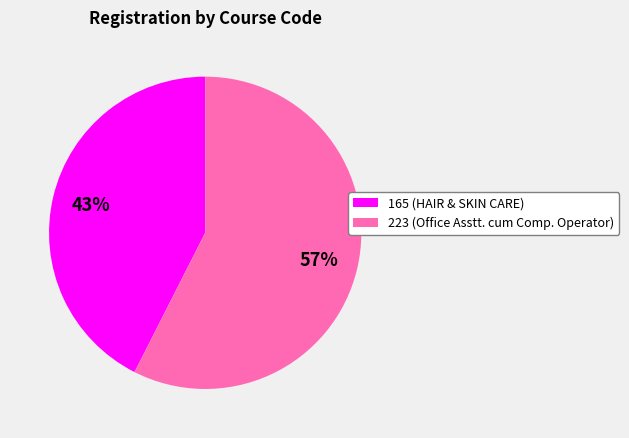

To the nearest percent, what portion does 165 (HAIR & SKIN CARE) represent?

43%